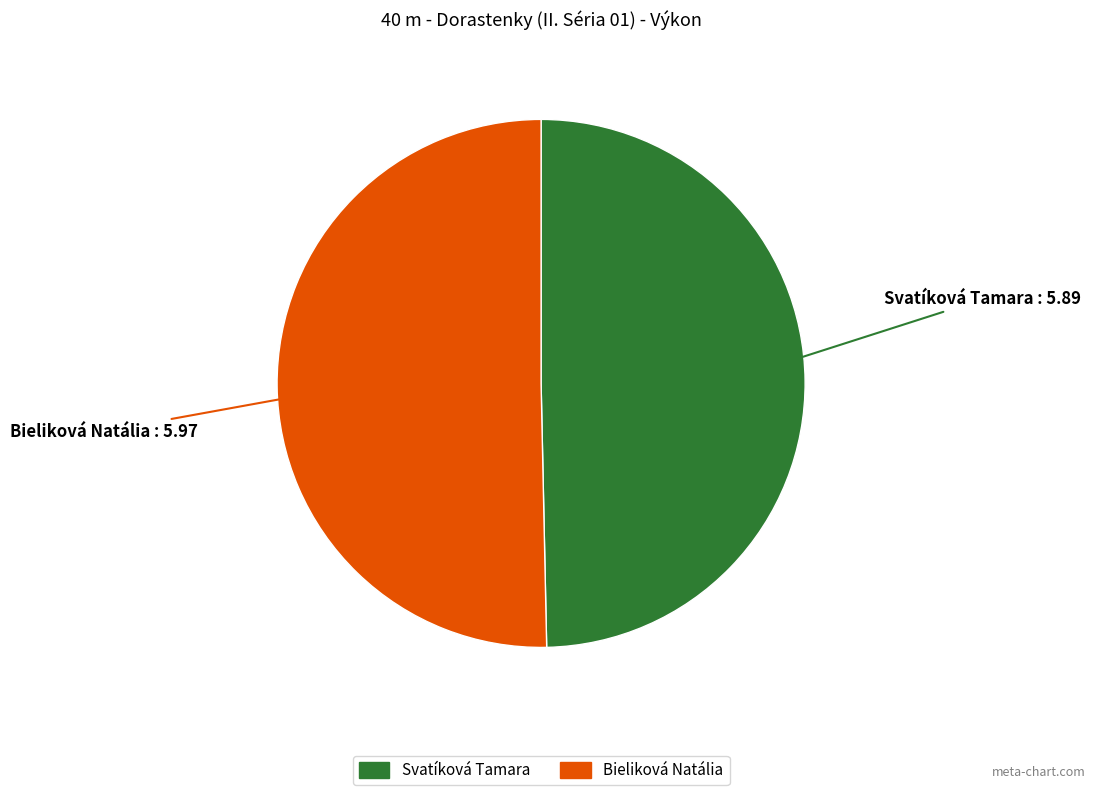

Which slice is the largest?

Bieliková Natália